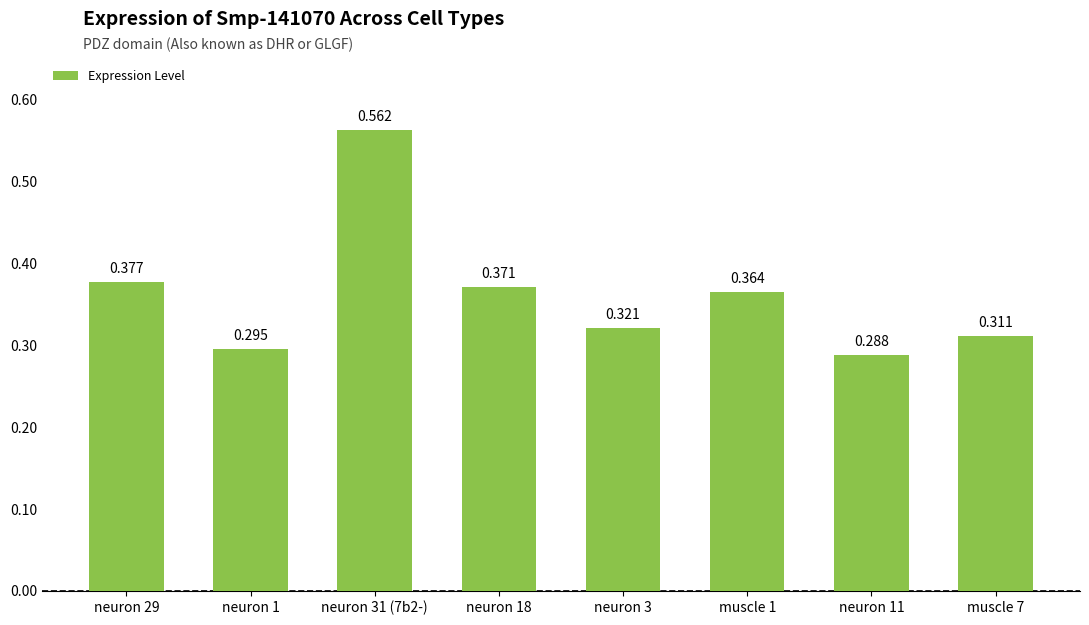

Reading left to right, what are all the values shown in this chart?

neuron 29=0.4	neuron 1=0.3	neuron 31 (7b2-)=0.6	neuron 18=0.4	neuron 3=0.3	muscle 1=0.4	neuron 11=0.3	muscle 7=0.3